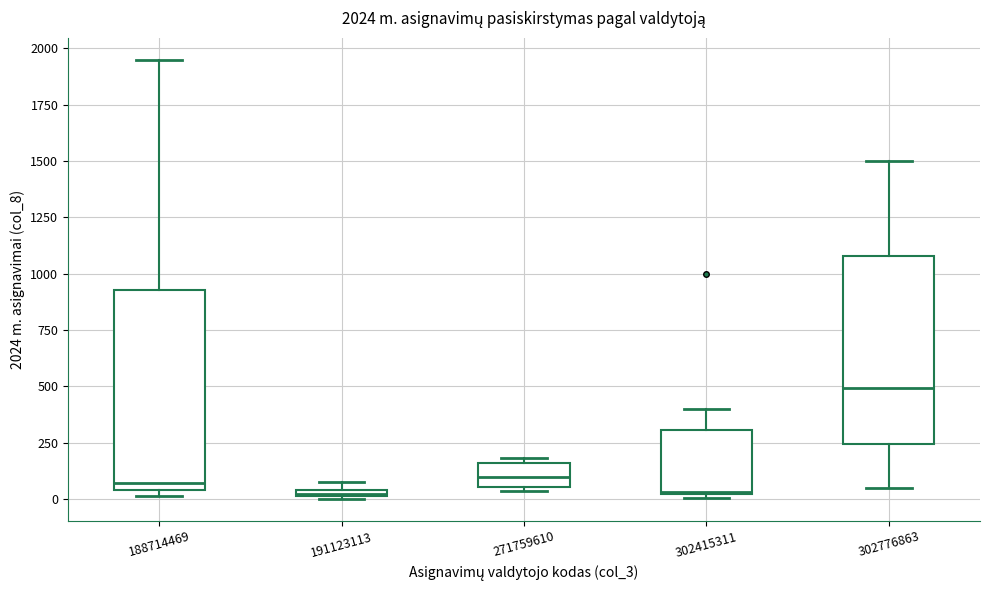

Comparing the boxes themselves (not the whiskers), which one is the tallest?

188714469